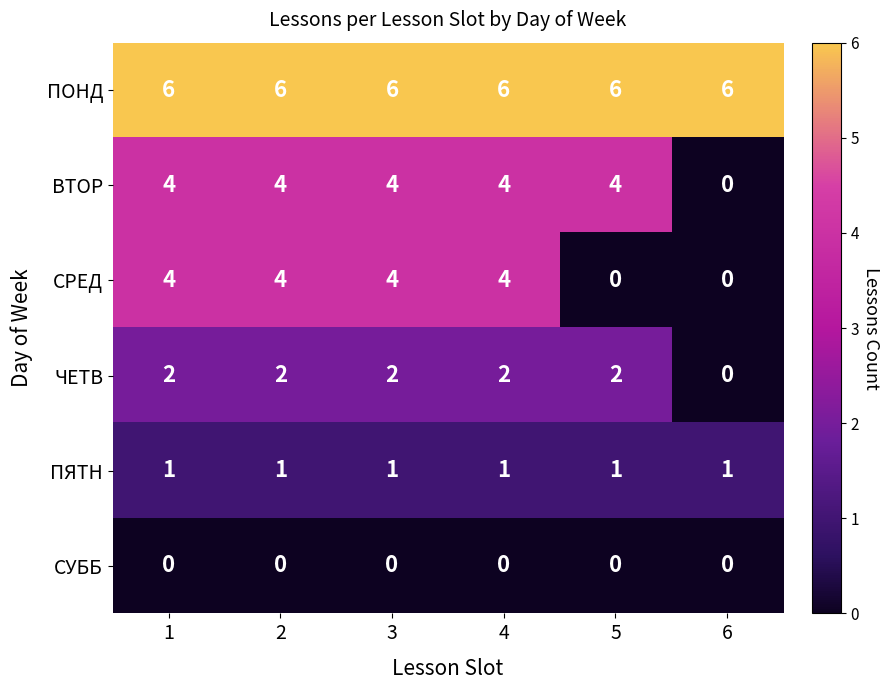

How many data points does each series have?

6